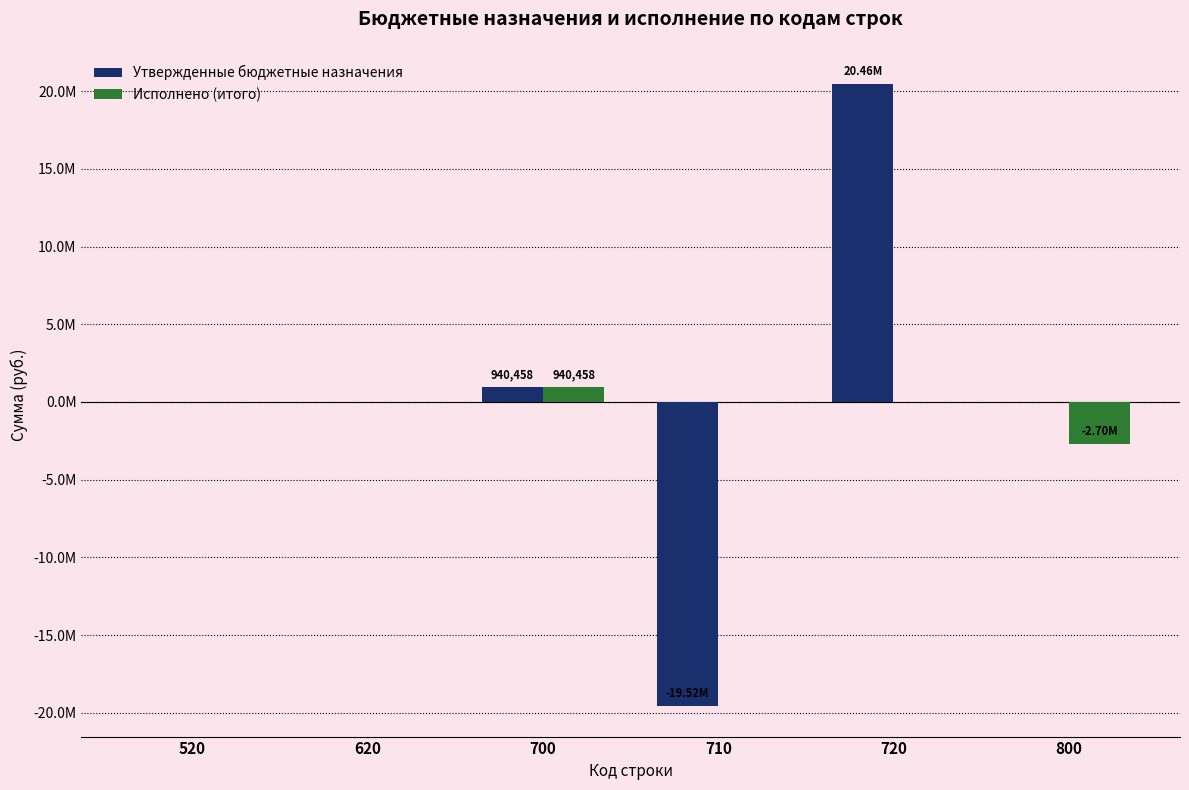

Which series has the widest spread of values?

Утвержденные бюджетные назначения